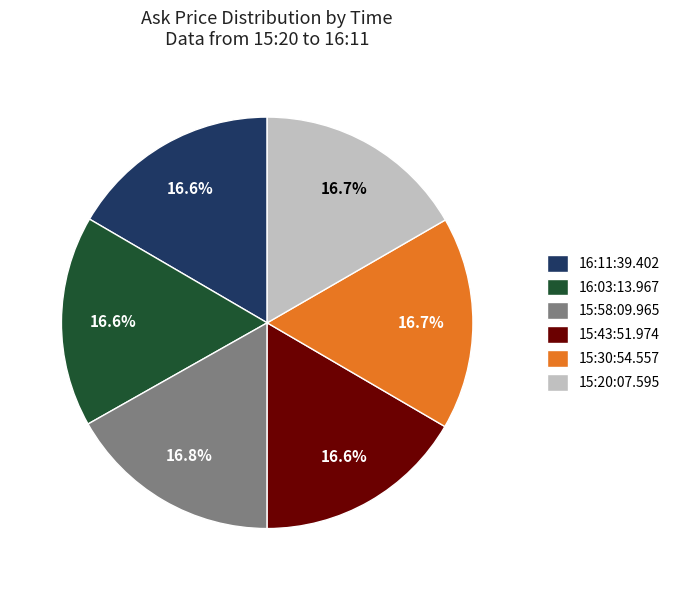

How many segments does this pie chart have?

6